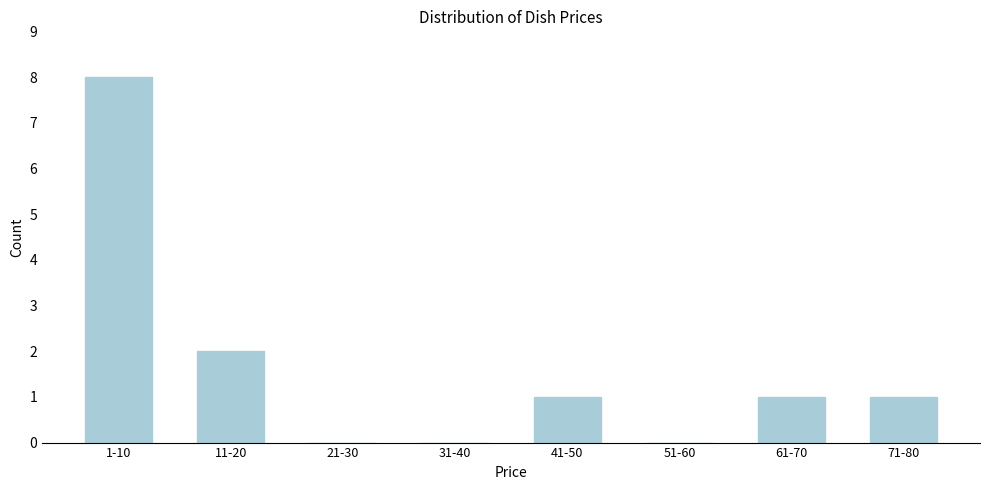

Reading left to right, list all the values displayed in this chart.

1-10=8	11-20=2	21-30=0	31-40=0	41-50=1	51-60=0	61-70=1	71-80=1